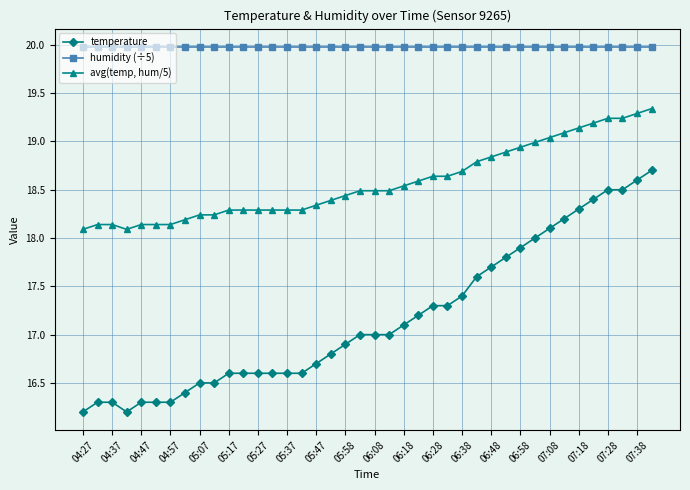

Which series has the largest range (max minus min)?

temperature